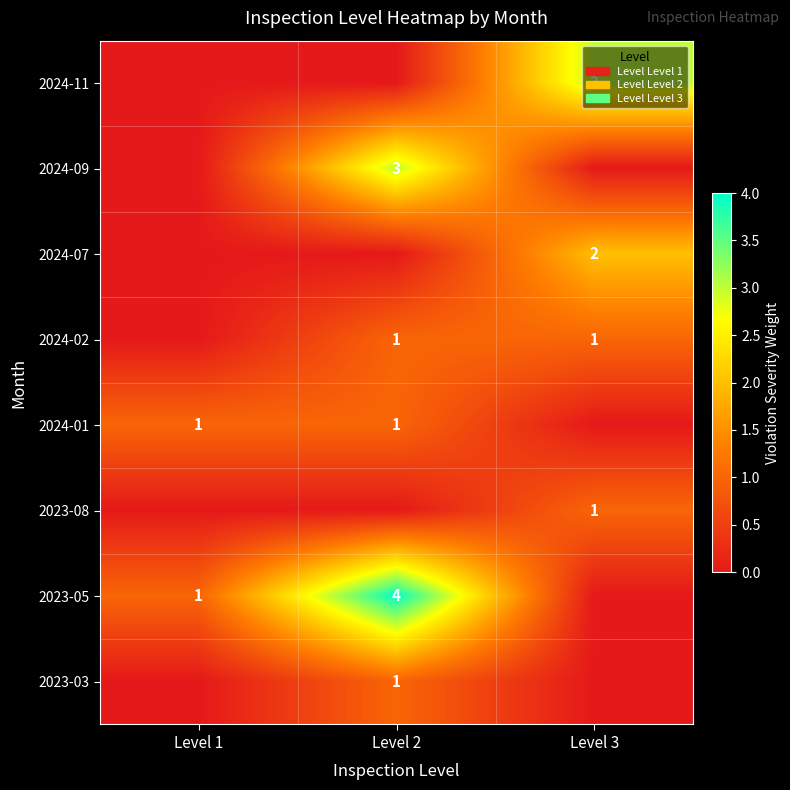

The 2024-11 series shows 2 at Level 3. True or false?

False